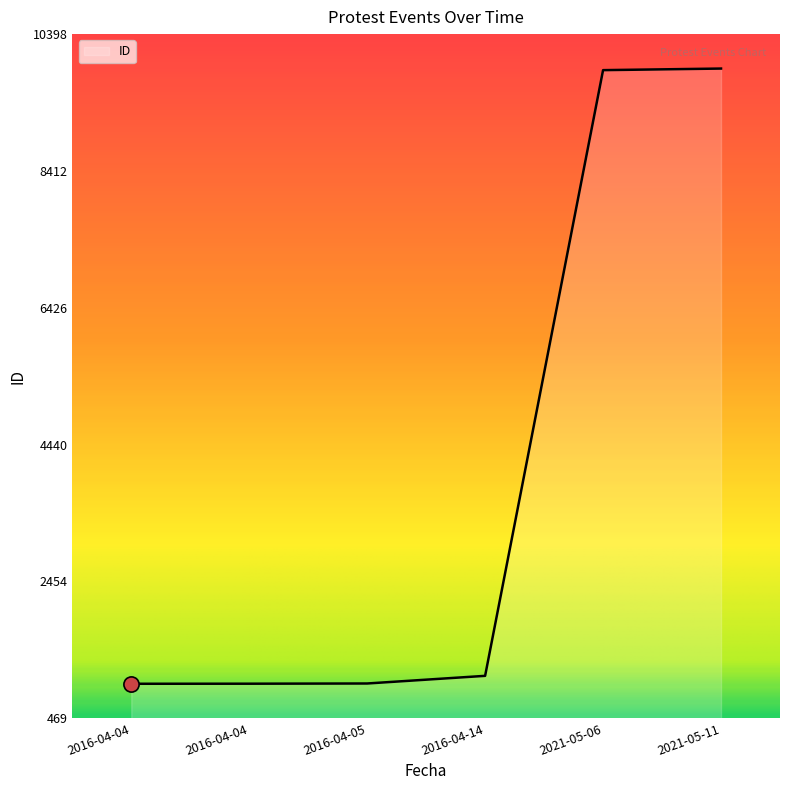

What is the change in value from 2016-04-14 to 2021-05-06?

+8791